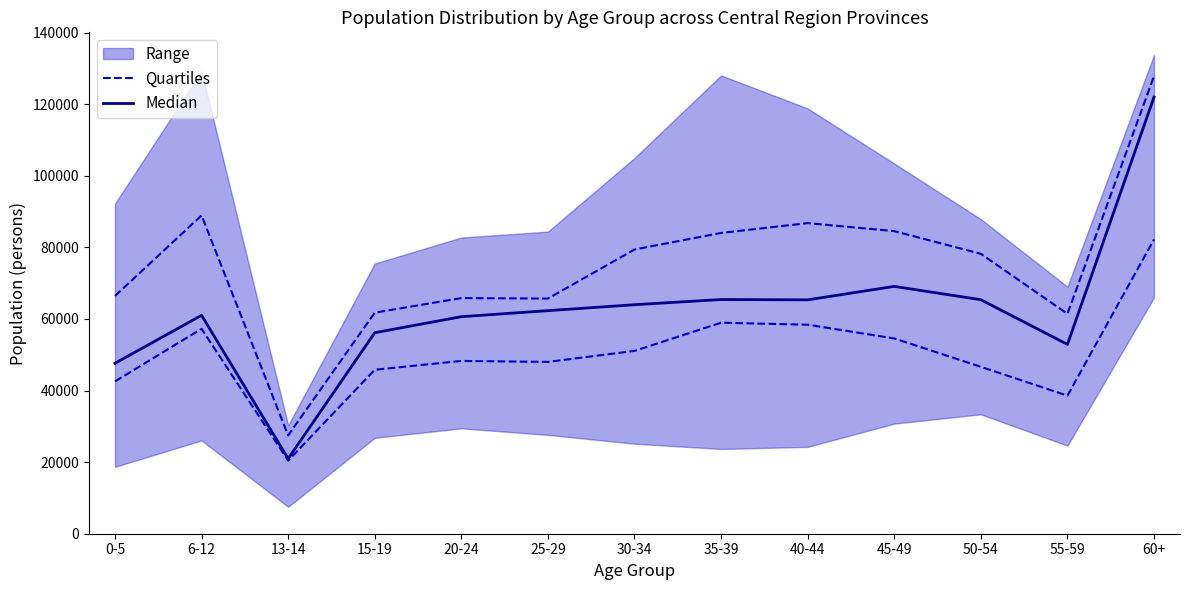

Which series changed the most between 6-12 and 35-39?

Median